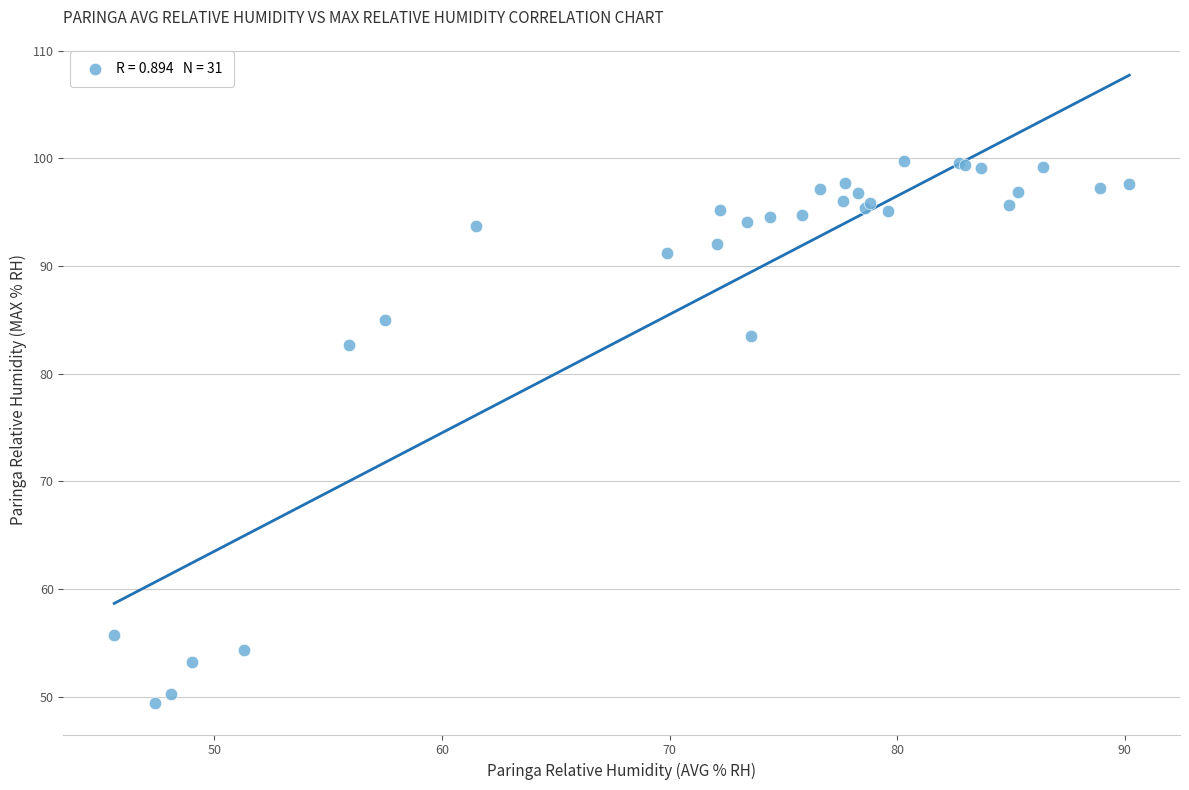

What Y value in the scatter plot is closest to 74?

82.7